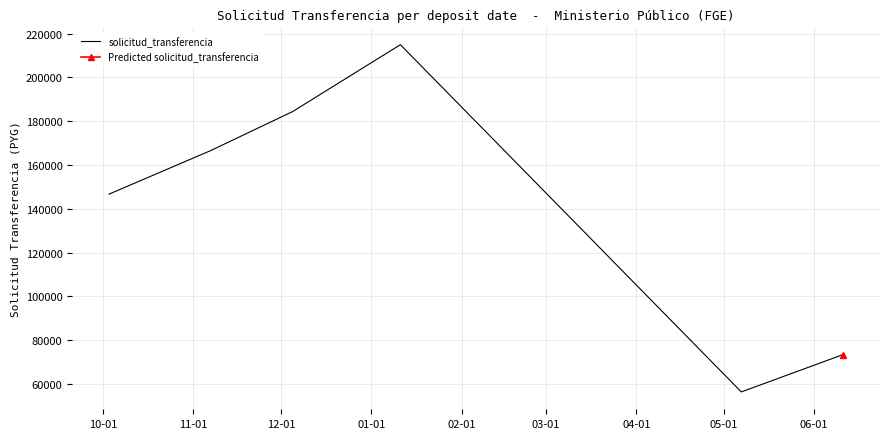

True or false: the data shows 223739 at 12-01.

False